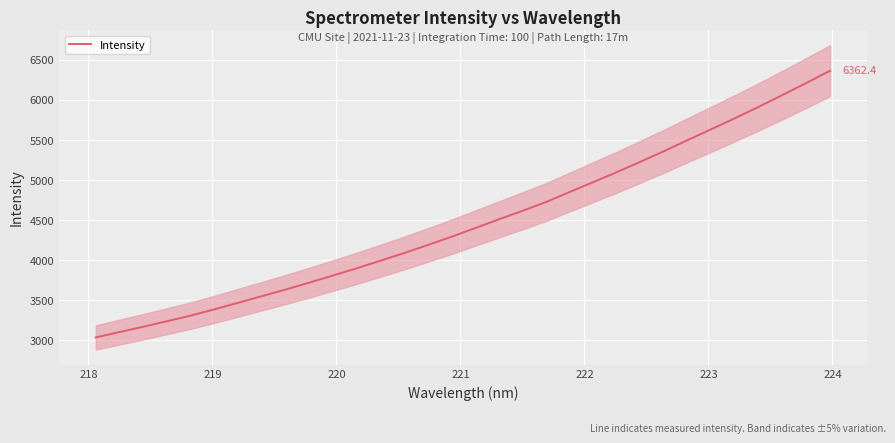

What is the lowest value of the Intensity series?

3036.9